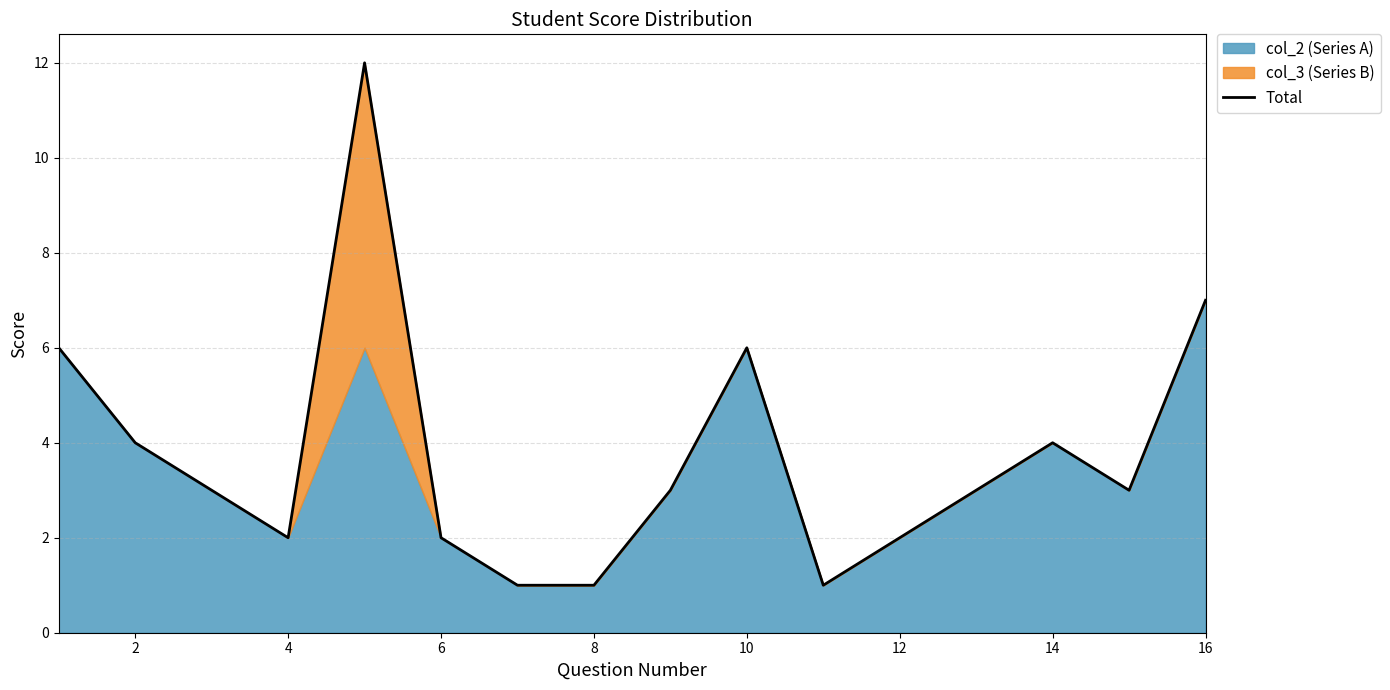

What is the maximum value for Total?

12